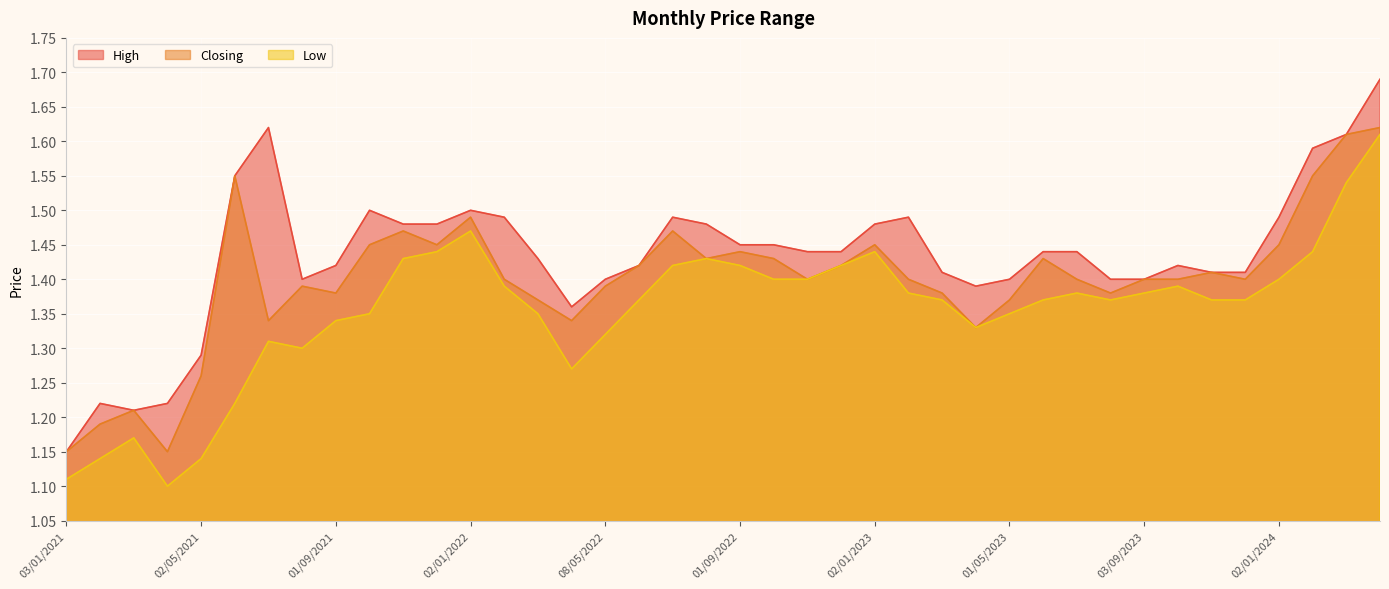

What is the approximate value of High at 01/03/2021?

1.2